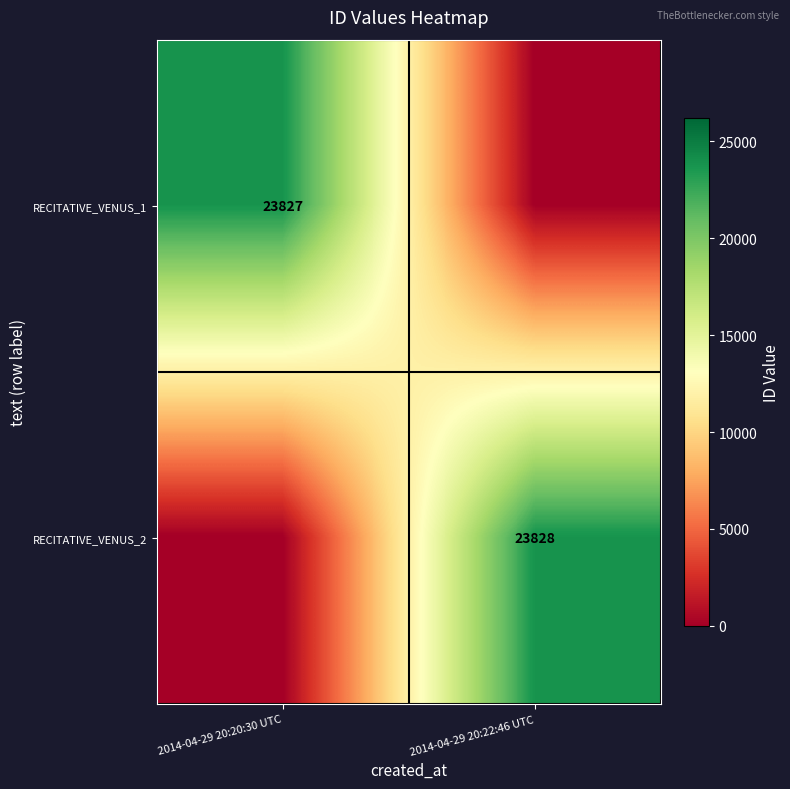

What is the total value across all series at 2014-04-29 20:22:46 UTC?

23828